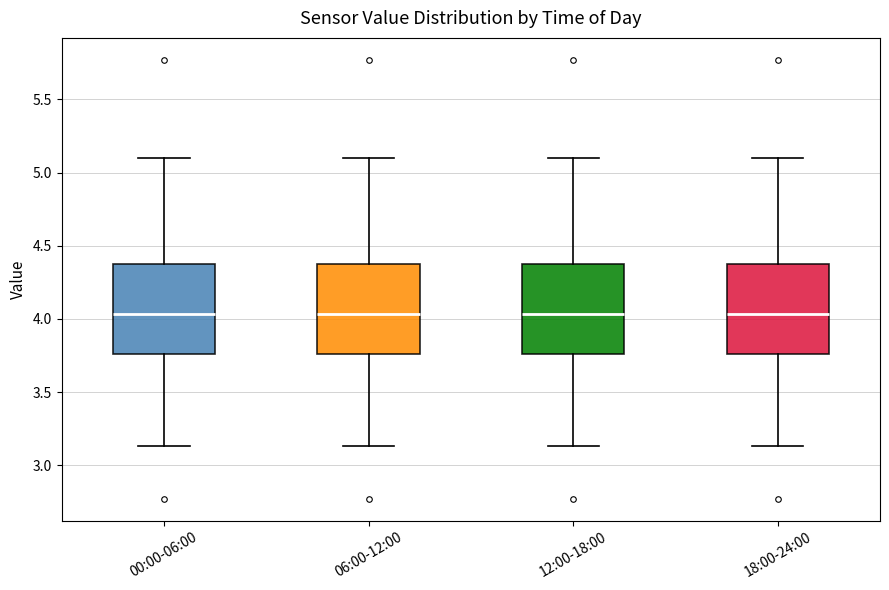

Reading left to right, transcribe this box plot: for each box, give where its median line is, the range the box spans, and where its two whiskers end, as read against the y-axis. The values are not printed on the chart, so give them approximately, as read against the axis.

00:00-06:00: median 4.05, box 3.75 to 4.40, whiskers 3.15 to 5.10
06:00-12:00: median 4.05, box 3.75 to 4.40, whiskers 3.15 to 5.10
12:00-18:00: median 4.05, box 3.75 to 4.40, whiskers 3.15 to 5.10
18:00-24:00: median 4.05, box 3.75 to 4.40, whiskers 3.15 to 5.10